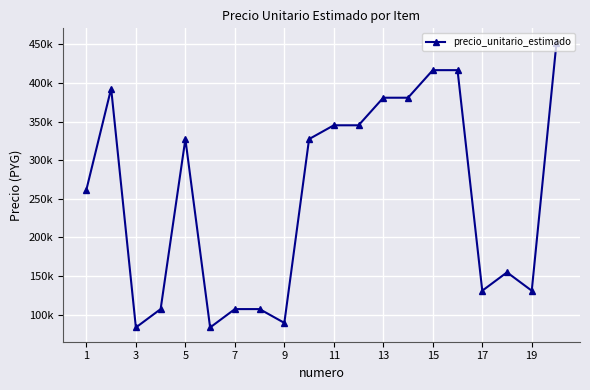

Is this an area chart (filled region under the line)?

No